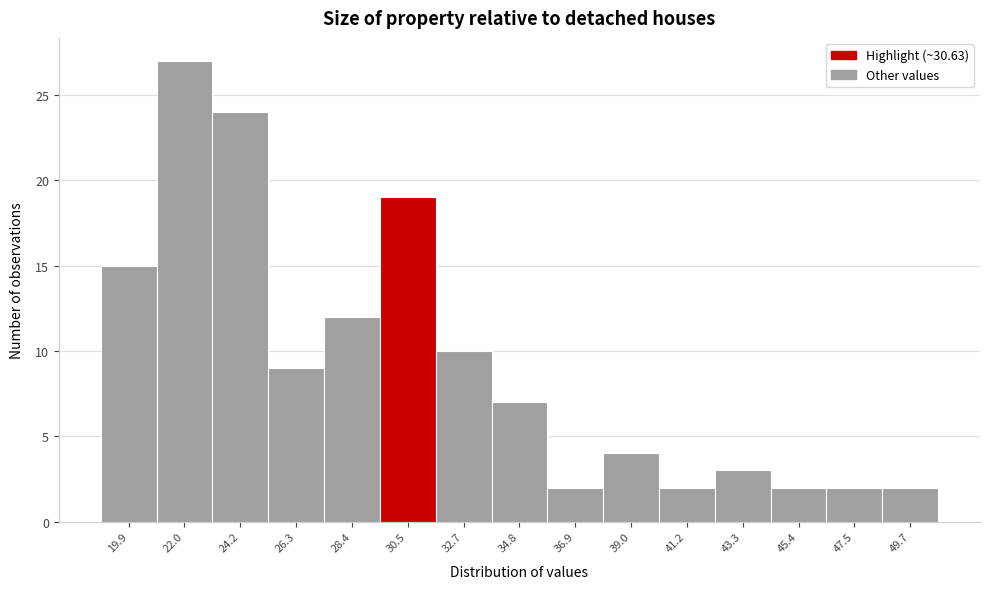

Reading left to right, extract all data points from this chart.

19.9=15	22.0=27	24.2=24	26.3=9	28.4=12	30.5=19	32.7=10	34.8=7	36.9=2	39.0=4	41.2=2	43.3=3	45.4=2	47.5=2	49.7=2